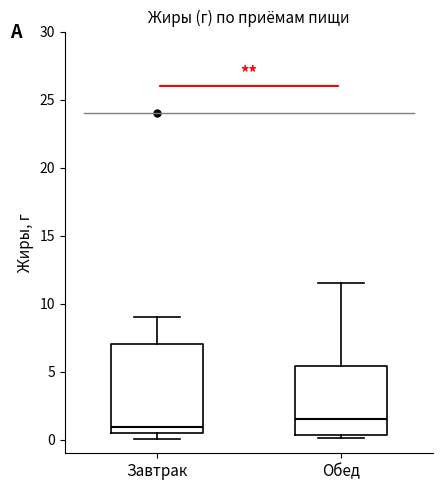

Reading left to right, transcribe this box plot: for each box, give where its median line is, the range the box spans, and where its two whiskers end, as read against the y-axis. The values are not printed on the chart, so give them approximately, as read against the axis.

Завтрак: median 1.0, box 0.5 to 7.0, whiskers 0.0 to 9.0
Обед: median 1.5, box 0.5 to 5.5, whiskers 0.0 to 11.5